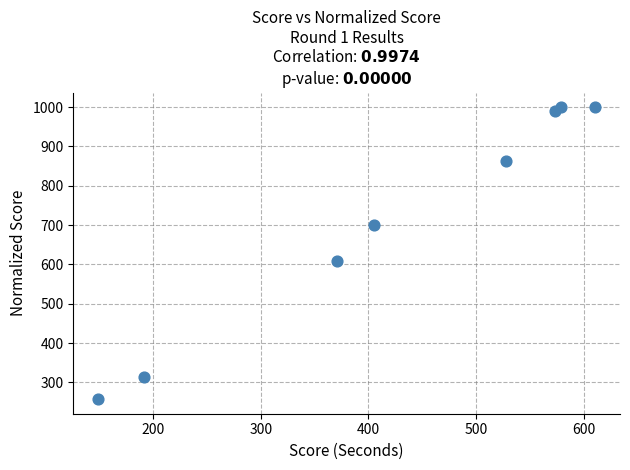

What Y value in the scatter plot is closest to 628?

607.7